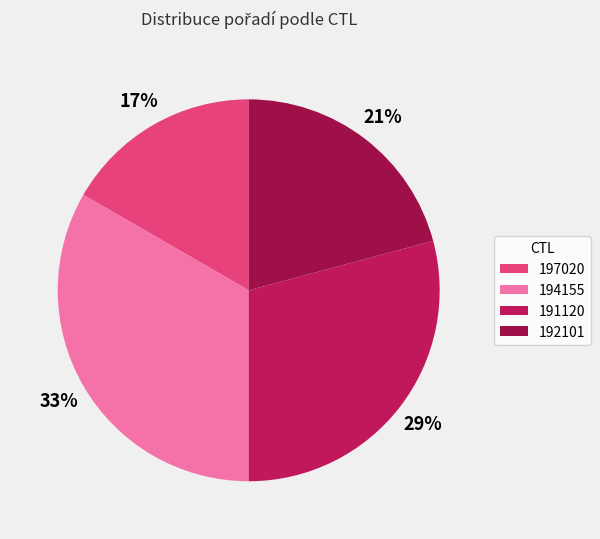

To the nearest percent, what percentage of the pie is 192101?

21%